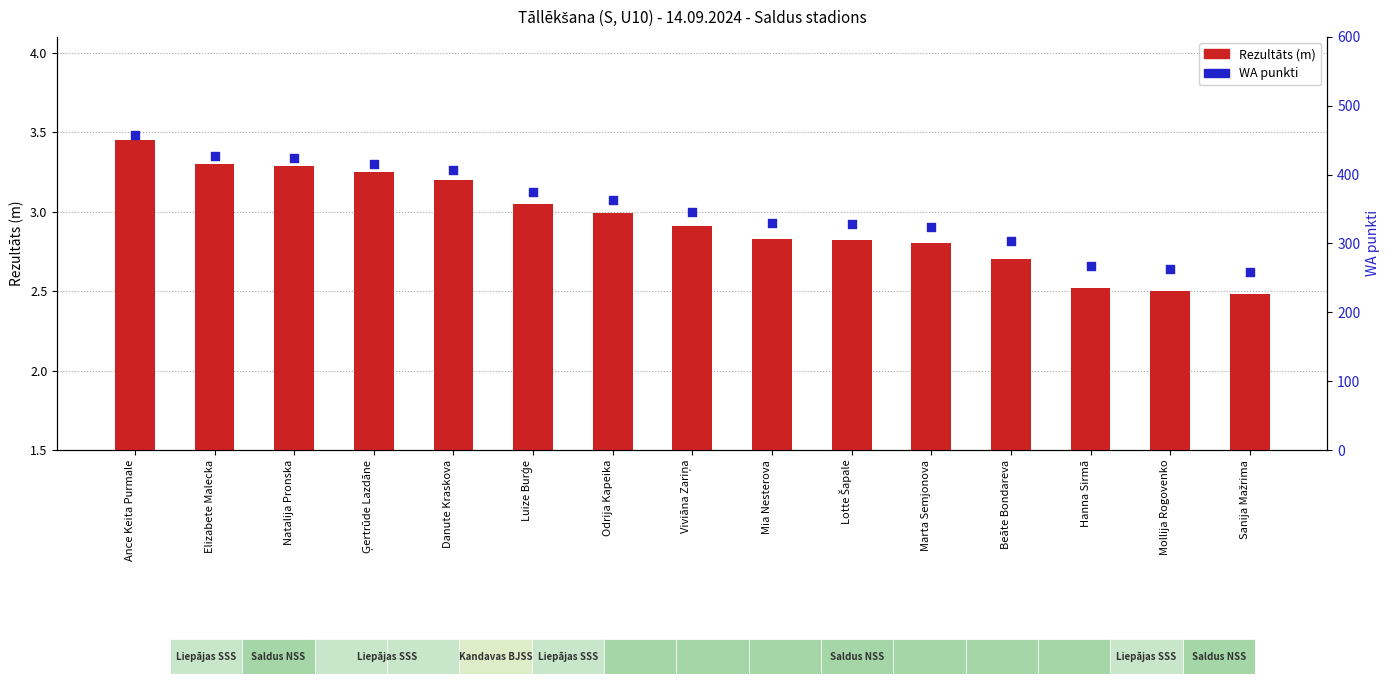

Which series has the largest total across all categories?

WA punkti